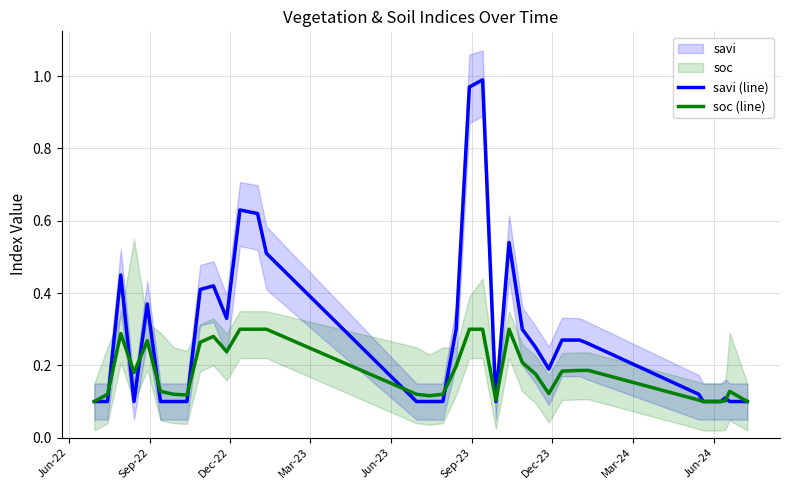

Which series has the widest spread of values?

savi (line)